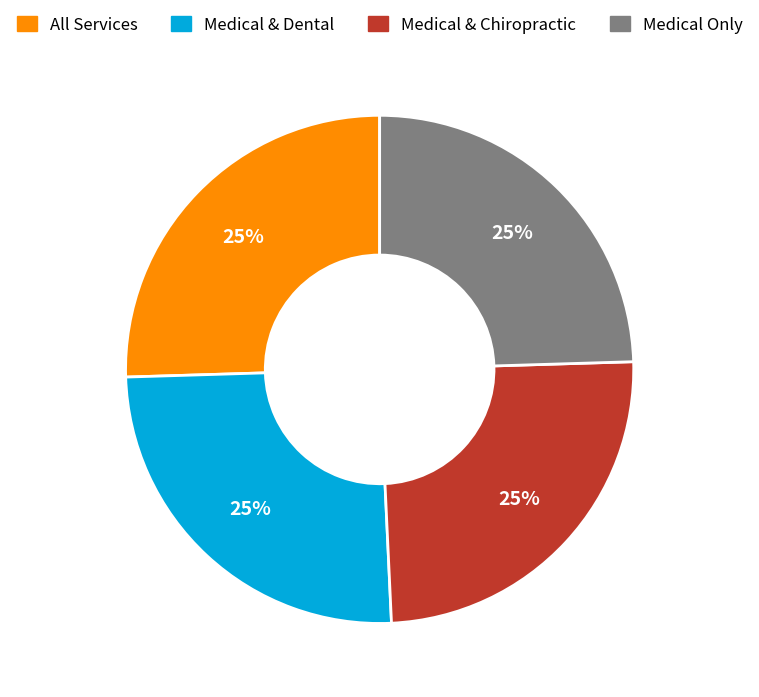

Approximately how many times larger is the value at All Services compared to Medical & Chiropractic?

1.0